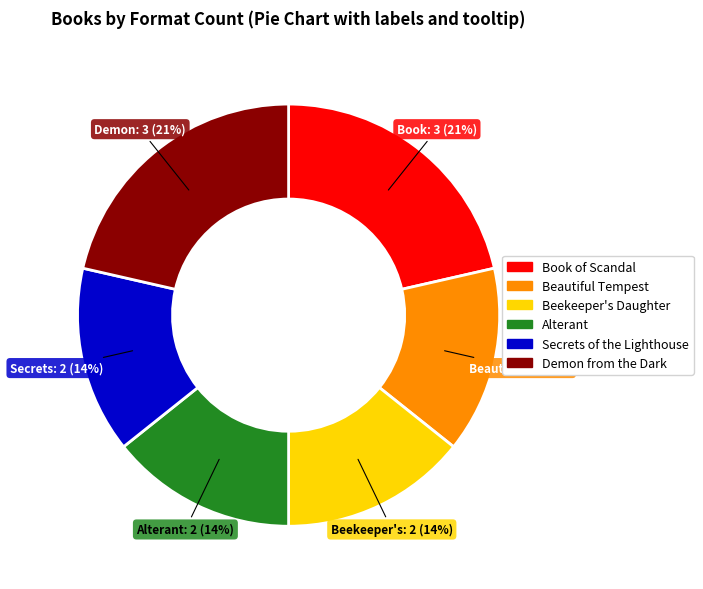

What percentage is the Alterant slice, to the nearest percent?

14%